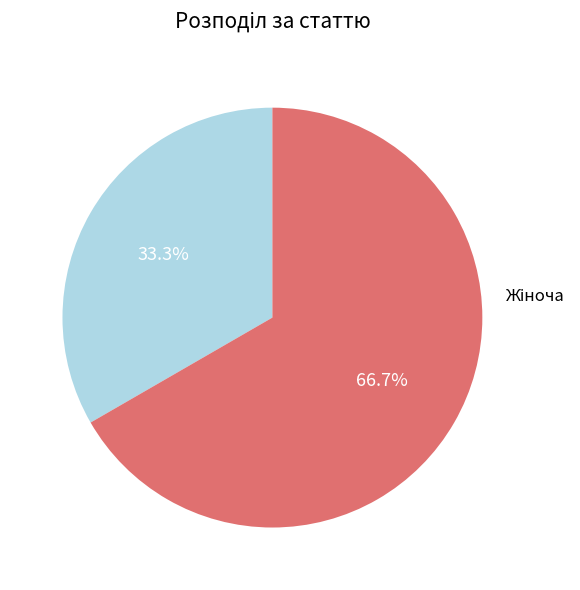

Does any single category account for the majority?

Yes